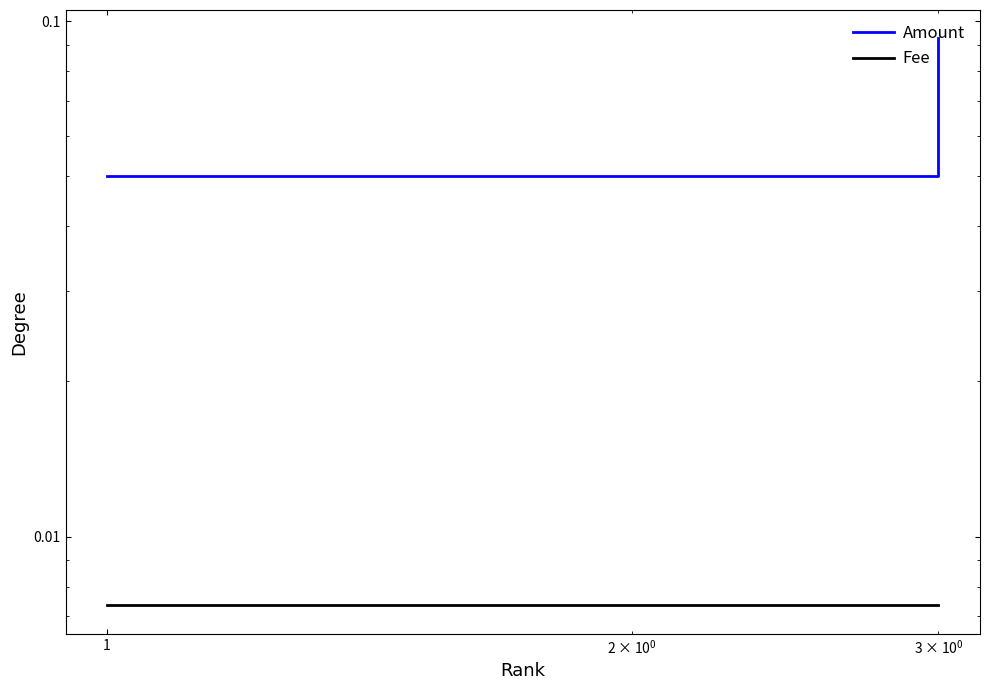

Count the Amount values in the range 0 to 1.

3